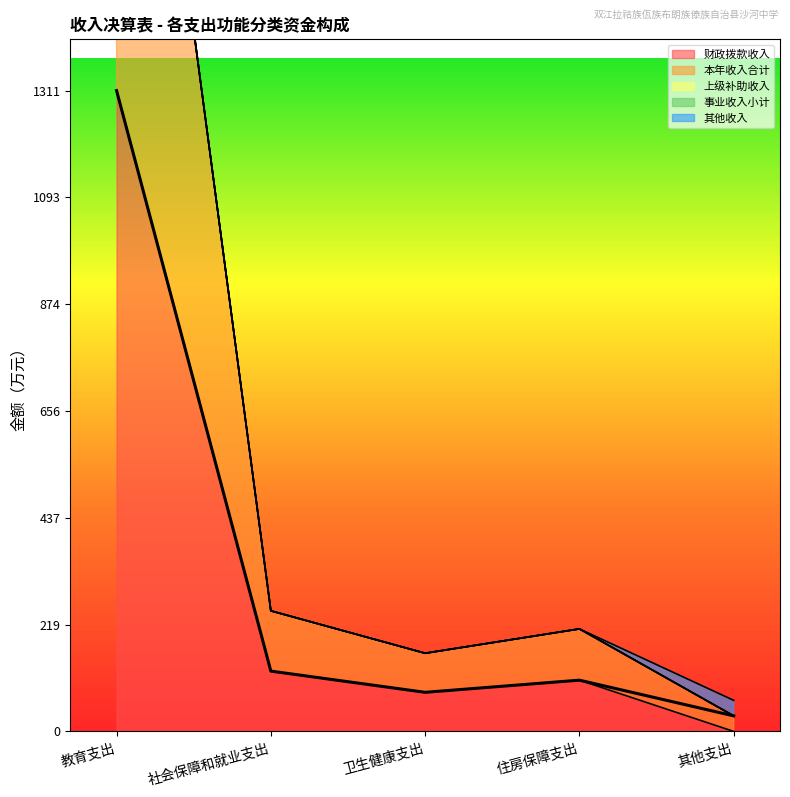

What is the minimum value for 本年收入合计?

31.8